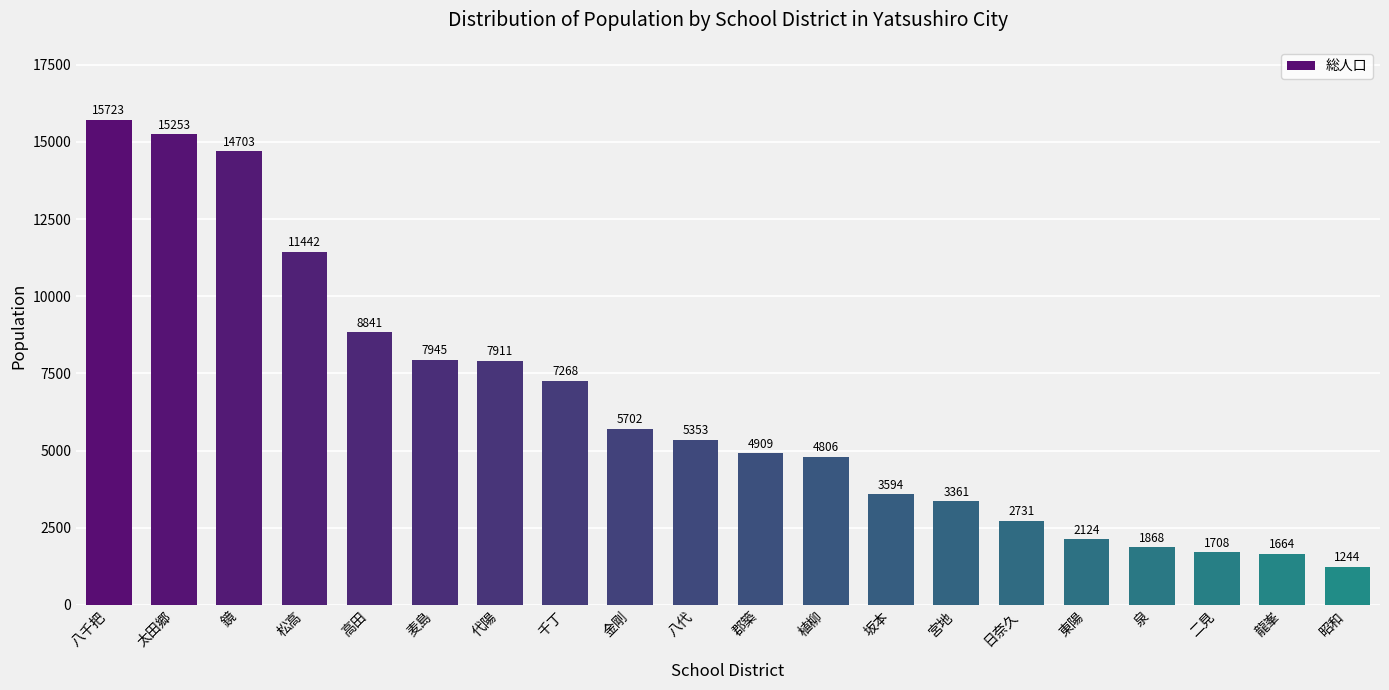

Are the bars grouped side by side (vs. stacked)?

No